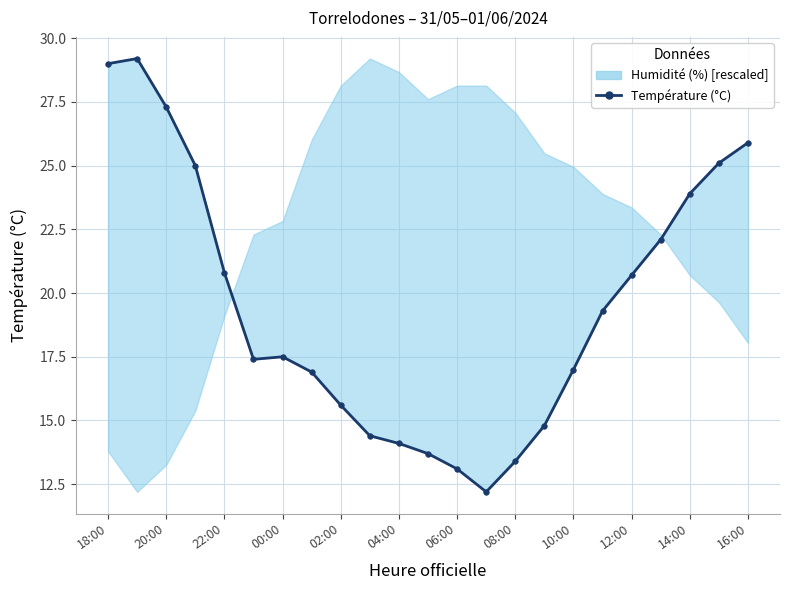

Reading right to left, what are all the values shown in this chart?

25.9	25.1	23.9	22.1	20.7	19.3	17.0	14.8	13.4	12.2	13.1	13.7	14.1	14.4	15.6	16.9	17.5	17.4	20.8	25.0	27.3	29.2	29.0